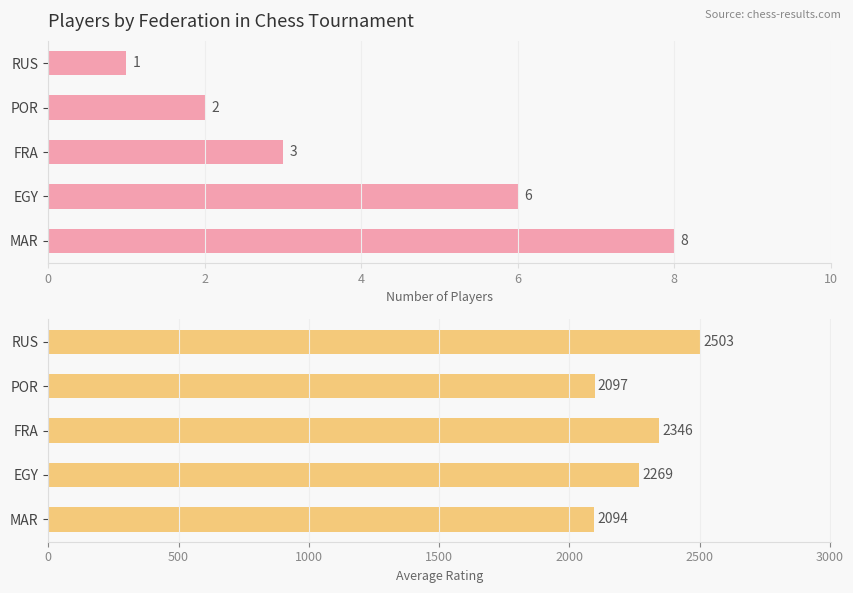

What is the minimum value shown in the chart?

1